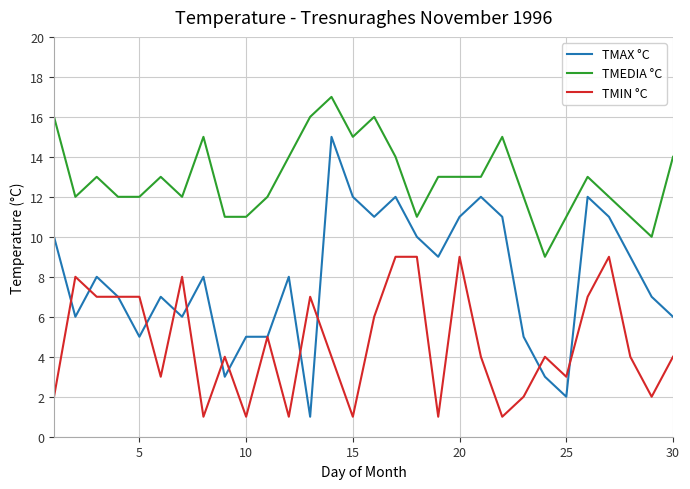

What is the maximum value shown in the chart?

17